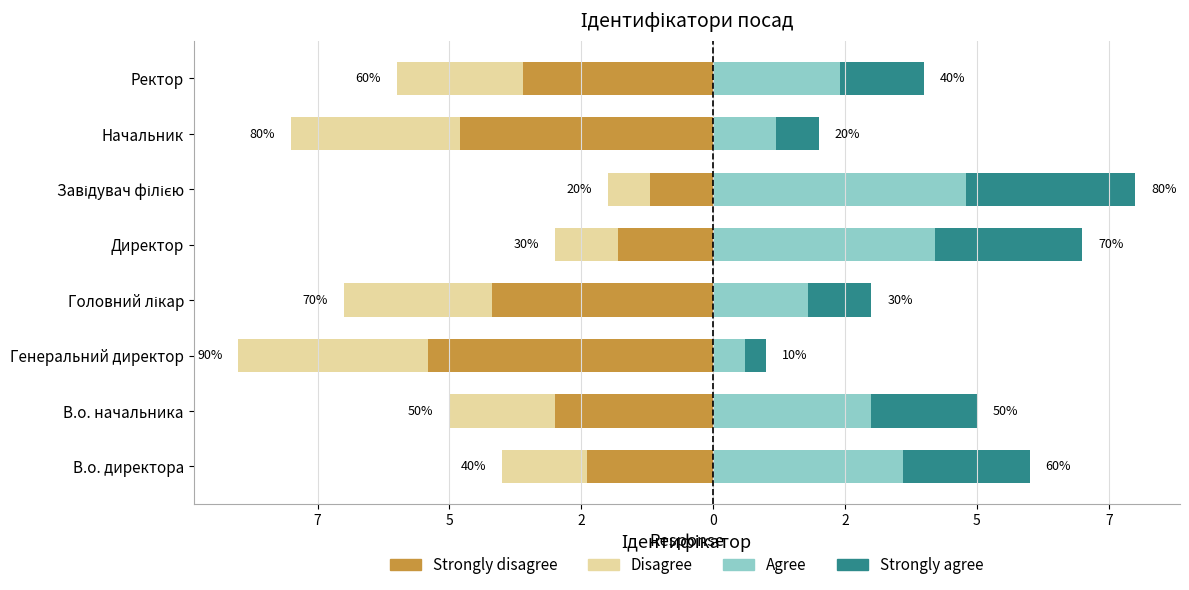

The value of Agree at В.о. начальника is 4.1. True or false?

False